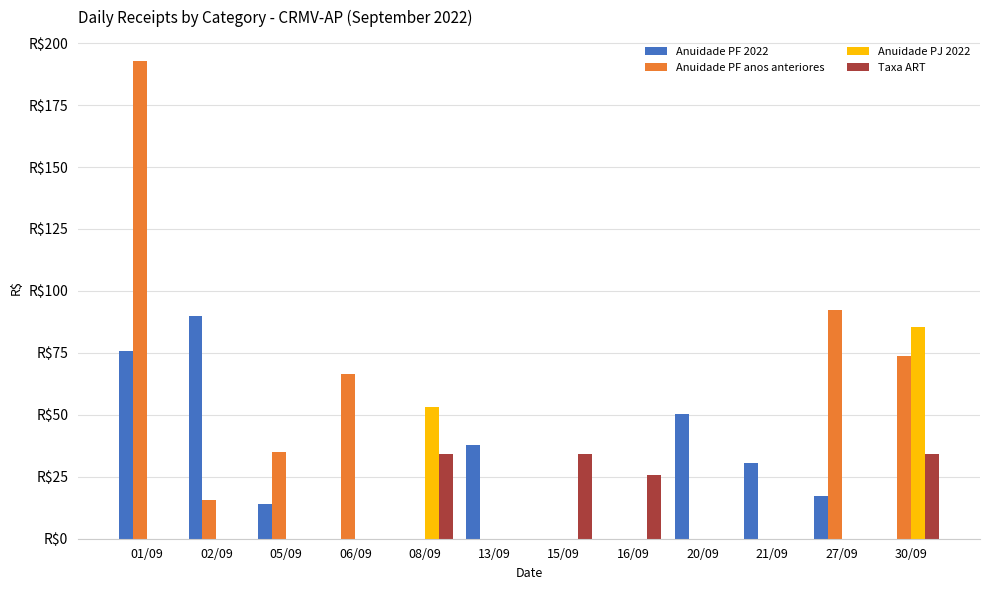

What are all the series names shown in the legend?

Anuidade PF 2022, Anuidade PF anos anteriores, Anuidade PJ 2022, Taxa ART